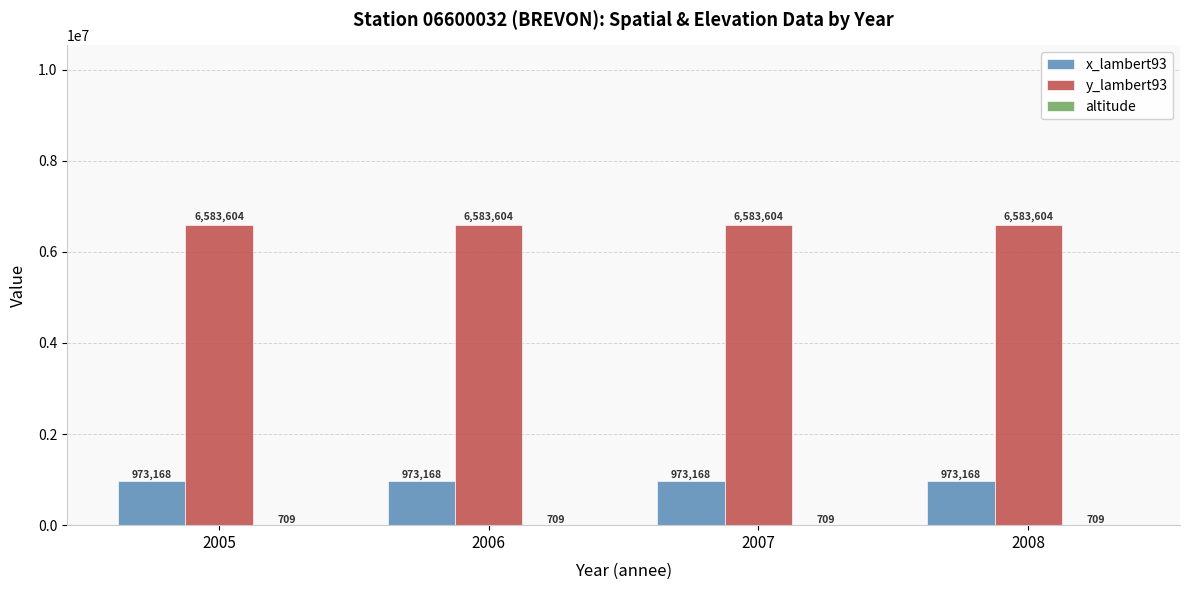

What is the greatest value displayed?

6583604